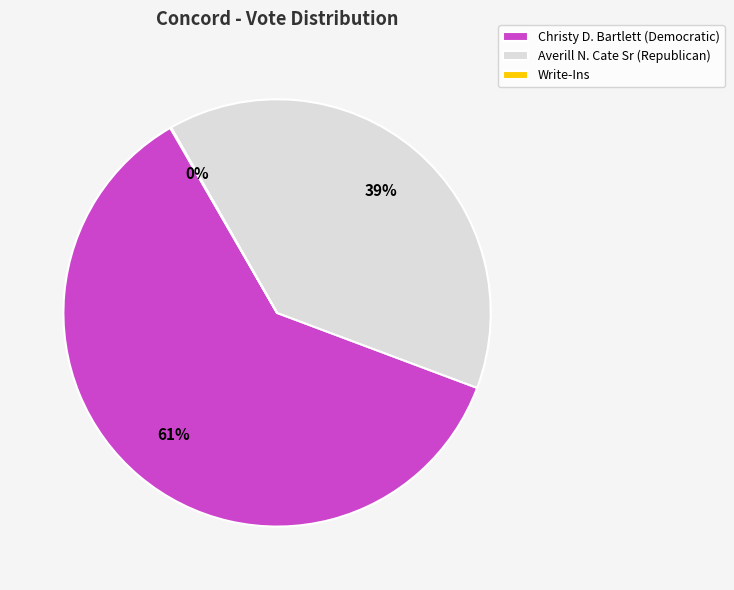

Which category accounts for the majority?

Christy D. Bartlett (Democratic)